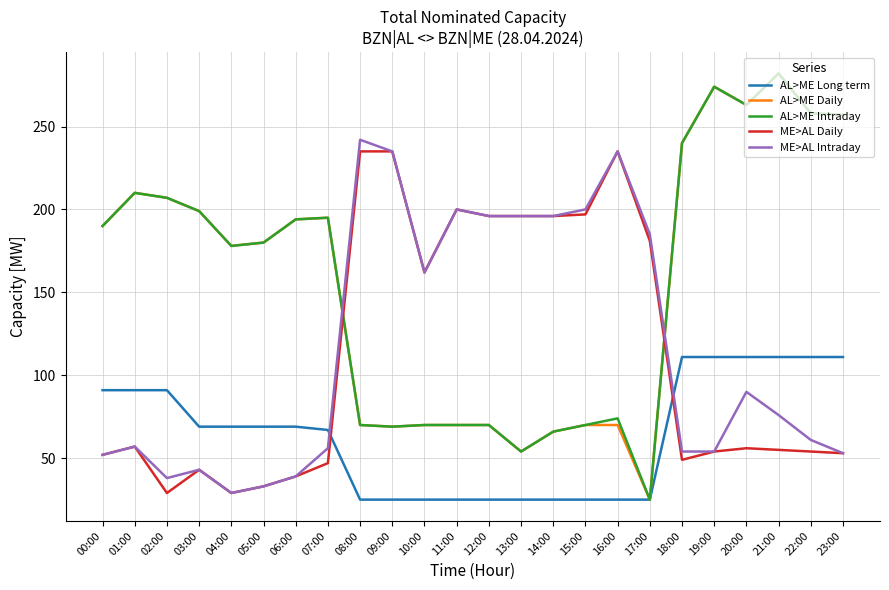

How many times do AL>ME Long term and ME>AL Intraday cross each other?

2